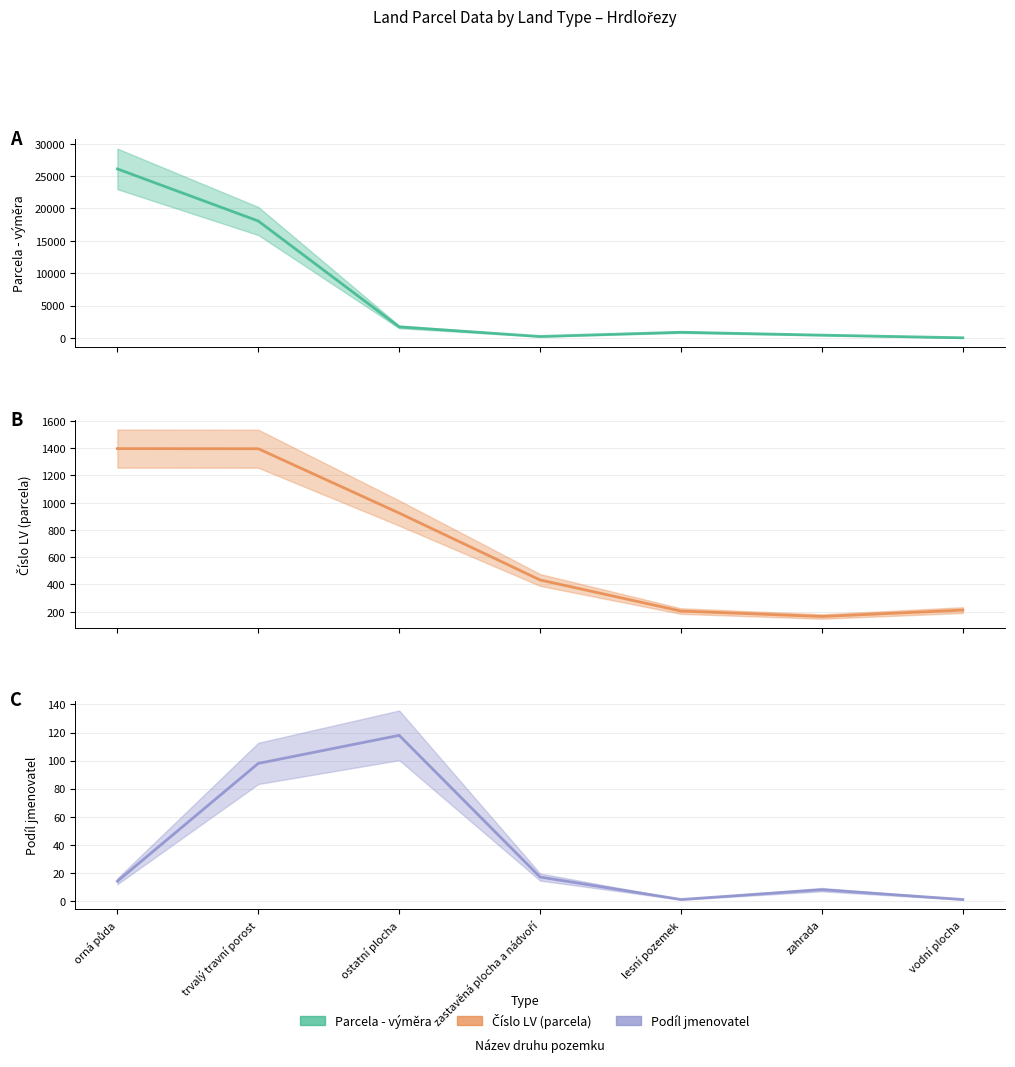

Reading left to right, what are all the values shown in this chart?

Parcela - výměra: 26108	18063	1713	233	885	440	30
Číslo LV (parcela): 1397	1396	924	433	205	165	212
Podíl jmenovatel: 14	98	118	17	1	8	1